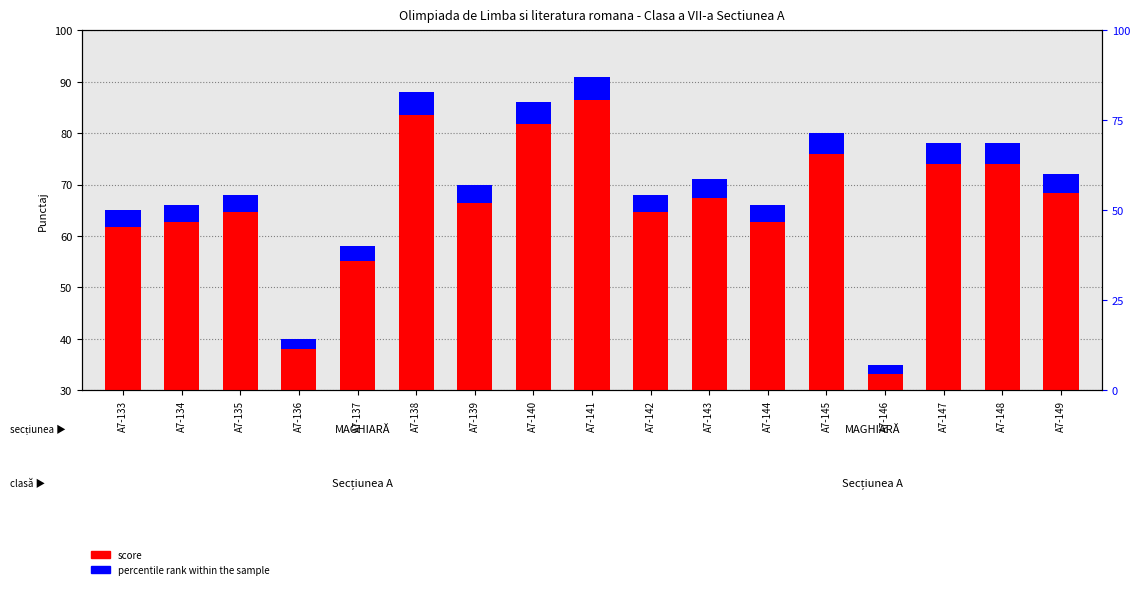

At which category does the chart reach its minimum across all series?

A7-146